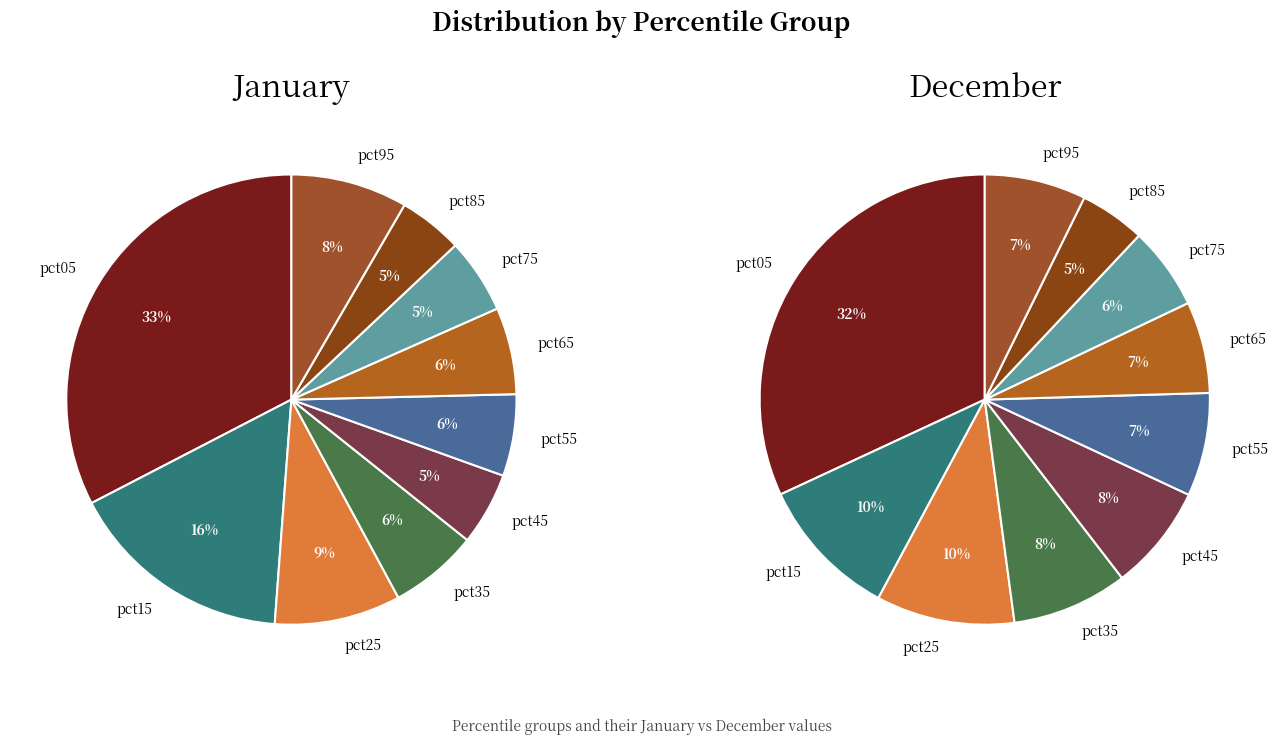

Count the number of slices in the pie.

10